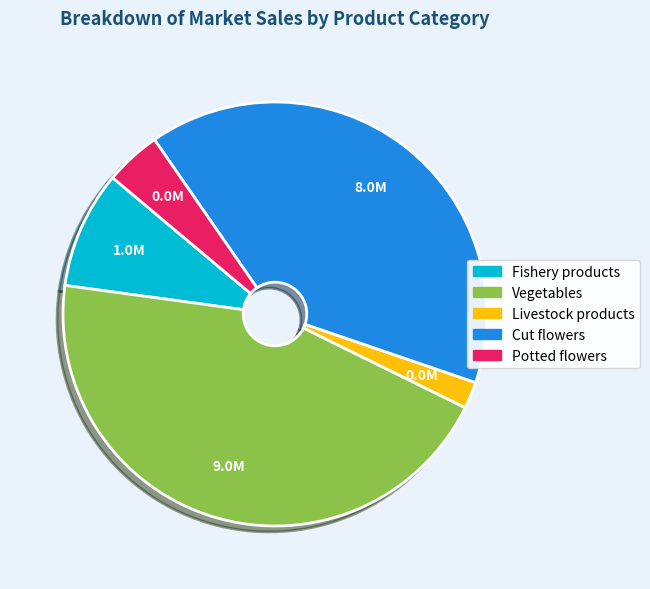

Does any single category account for the majority?

No